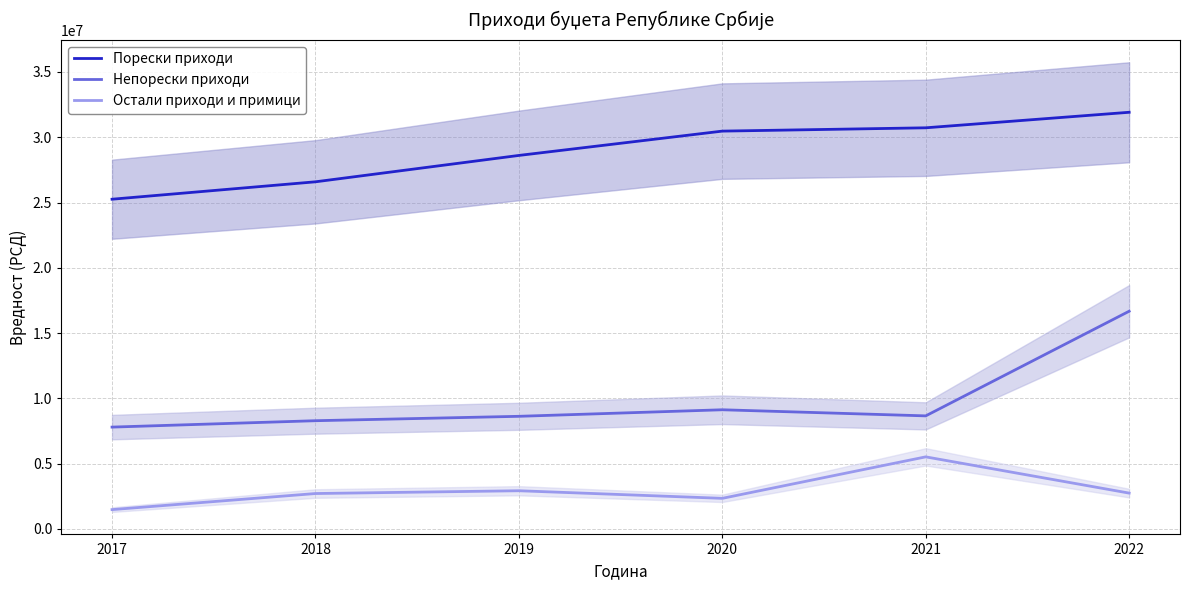

How many distinct data groups are displayed?

3